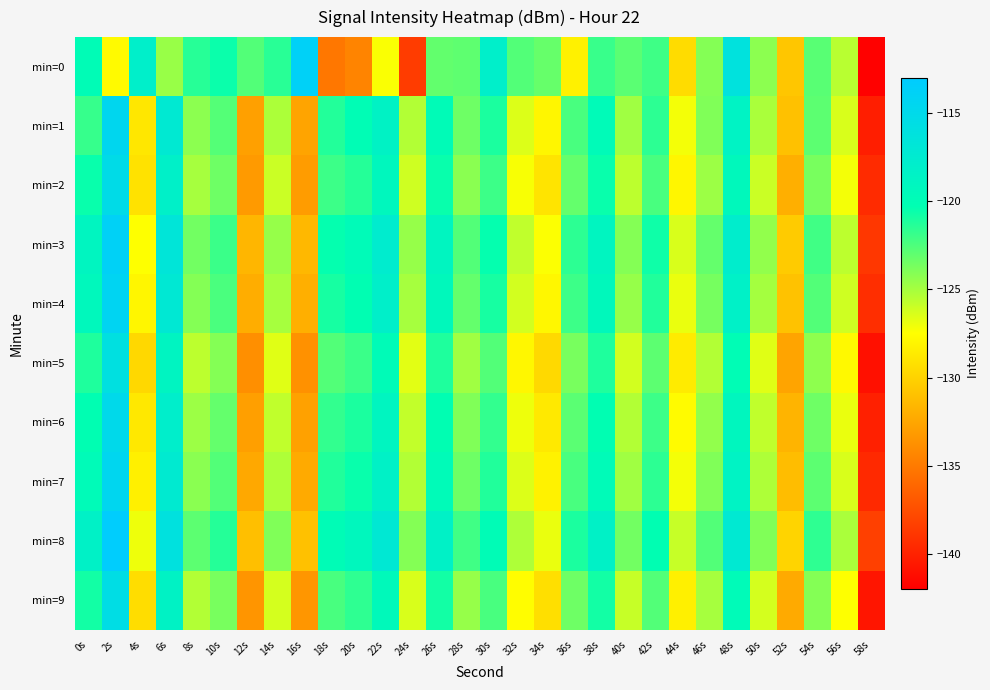

Reading left to right, extract all data points from this chart.

min=0: 0s=-119.9	2s=-127.7	4s=-118.0	6s=-124.6	8s=-121.3	10s=-120.6	12s=-122.6	14s=-121.4	16s=-113.8	18s=-135.2	20s=-134.4	22s=-127.4	24s=-138.5	26s=-123.0	28s=-123.0	30s=-118.0	32s=-122.6	34s=-123.1	36s=-128.3	38s=-121.9	40s=-122.8	42s=-122.0	44s=-129.5	46s=-124.0	48s=-116.2	50s=-124.3	52s=-130.7	54s=-122.8	56s=-125.5	58s=-141.9
min=1: 0s=-121.8	2s=-114.6	4s=-128.8	6s=-117.3	8s=-124.2	10s=-122.7	12s=-132.8	14s=-125.1	16s=-132.6	18s=-121.2	20s=-120.0	22s=-118.5	24s=-125.3	26s=-119.8	28s=-123.4	30s=-121.0	32s=-126.5	34s=-128.0	36s=-122.3	38s=-119.7	40s=-124.8	42s=-121.5	44s=-127.2	46s=-123.9	48s=-118.6	50s=-125.1	52s=-131.0	54s=-122.9	56s=-126.4	58s=-140.2
min=2: 0s=-120.5	2s=-115.3	4s=-129.1	6s=-118.2	8s=-125.0	10s=-123.4	12s=-133.2	14s=-126.0	16s=-133.1	18s=-122.0	20s=-121.3	22s=-119.2	24s=-126.1	26s=-120.5	28s=-124.2	30s=-122.0	32s=-127.3	34s=-129.0	36s=-123.1	38s=-120.5	40s=-125.6	42s=-122.3	44s=-128.0	46s=-124.7	48s=-119.4	50s=-126.0	52s=-132.0	54s=-123.7	56s=-127.2	58s=-139.5
min=3: 0s=-118.9	2s=-113.8	4s=-127.5	6s=-116.7	8s=-123.5	10s=-121.9	12s=-131.6	14s=-124.5	16s=-131.5	18s=-120.4	20s=-119.7	22s=-117.6	24s=-124.5	26s=-118.9	28s=-122.6	30s=-120.4	32s=-125.7	34s=-127.4	36s=-121.5	38s=-118.9	40s=-124.0	42s=-120.7	44s=-126.4	46s=-123.1	48s=-117.8	50s=-124.4	52s=-130.4	54s=-122.1	56s=-125.6	58s=-138.8
min=4: 0s=-119.3	2s=-114.2	4s=-128.0	6s=-117.1	8s=-124.0	10s=-122.4	12s=-132.1	14s=-125.0	16s=-132.0	18s=-120.9	20s=-120.2	22s=-118.1	24s=-125.0	26s=-119.4	28s=-123.1	30s=-120.9	32s=-126.2	34s=-127.9	36s=-122.0	38s=-119.4	40s=-124.5	42s=-121.2	44s=-126.9	46s=-123.6	48s=-118.3	50s=-124.9	52s=-130.9	54s=-122.6	56s=-126.1	58s=-139.3
min=5: 0s=-121.1	2s=-115.9	4s=-129.7	6s=-118.8	8s=-125.6	10s=-124.0	12s=-133.8	14s=-126.6	16s=-133.7	18s=-122.6	20s=-121.9	22s=-119.8	24s=-126.7	26s=-121.1	28s=-124.8	30s=-122.6	32s=-127.9	34s=-129.6	36s=-123.7	38s=-121.1	40s=-126.2	42s=-122.9	44s=-128.6	46s=-125.3	48s=-120.0	50s=-126.6	52s=-132.6	54s=-124.3	56s=-127.8	58s=-141.0
min=6: 0s=-120.2	2s=-115.0	4s=-128.8	6s=-117.9	8s=-124.7	10s=-123.1	12s=-132.9	14s=-125.7	16s=-132.8	18s=-121.7	20s=-121.0	22s=-118.9	24s=-125.8	26s=-120.2	28s=-123.9	30s=-121.7	32s=-127.0	34s=-128.7	36s=-122.8	38s=-120.2	40s=-125.3	42s=-122.0	44s=-127.7	46s=-124.4	48s=-119.1	50s=-125.7	52s=-131.7	54s=-123.4	56s=-126.9	58s=-140.1
min=7: 0s=-119.7	2s=-114.5	4s=-128.3	6s=-117.4	8s=-124.2	10s=-122.6	12s=-132.4	14s=-125.2	16s=-132.3	18s=-121.2	20s=-120.5	22s=-118.4	24s=-125.3	26s=-119.7	28s=-123.4	30s=-121.2	32s=-126.5	34s=-128.2	36s=-122.3	38s=-119.7	40s=-124.8	42s=-121.5	44s=-127.2	46s=-123.9	48s=-118.6	50s=-125.2	52s=-131.2	54s=-122.9	56s=-126.4	58s=-139.6
min=8: 0s=-118.4	2s=-113.2	4s=-127.0	6s=-116.1	8s=-122.9	10s=-121.3	12s=-131.1	14s=-123.9	16s=-131.0	18s=-119.9	20s=-119.2	22s=-117.1	24s=-124.0	26s=-118.4	28s=-122.1	30s=-119.9	32s=-125.2	34s=-126.9	36s=-121.0	38s=-118.4	40s=-123.5	42s=-120.2	44s=-125.9	46s=-122.6	48s=-117.3	50s=-123.9	52s=-129.9	54s=-121.6	56s=-125.1	58s=-138.3
min=9: 0s=-120.8	2s=-115.6	4s=-129.4	6s=-118.5	8s=-125.3	10s=-123.7	12s=-133.5	14s=-126.3	16s=-133.4	18s=-122.3	20s=-121.6	22s=-119.5	24s=-126.4	26s=-120.8	28s=-124.5	30s=-122.3	32s=-127.6	34s=-129.3	36s=-123.4	38s=-120.8	40s=-125.9	42s=-122.6	44s=-128.3	46s=-125.0	48s=-119.7	50s=-126.3	52s=-132.3	54s=-124.0	56s=-127.5	58s=-140.7